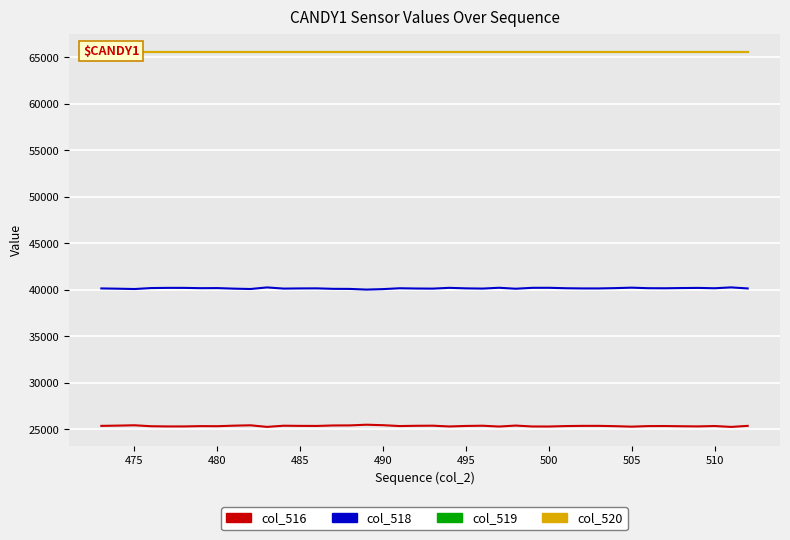

Count the number of categories in the chart.

40